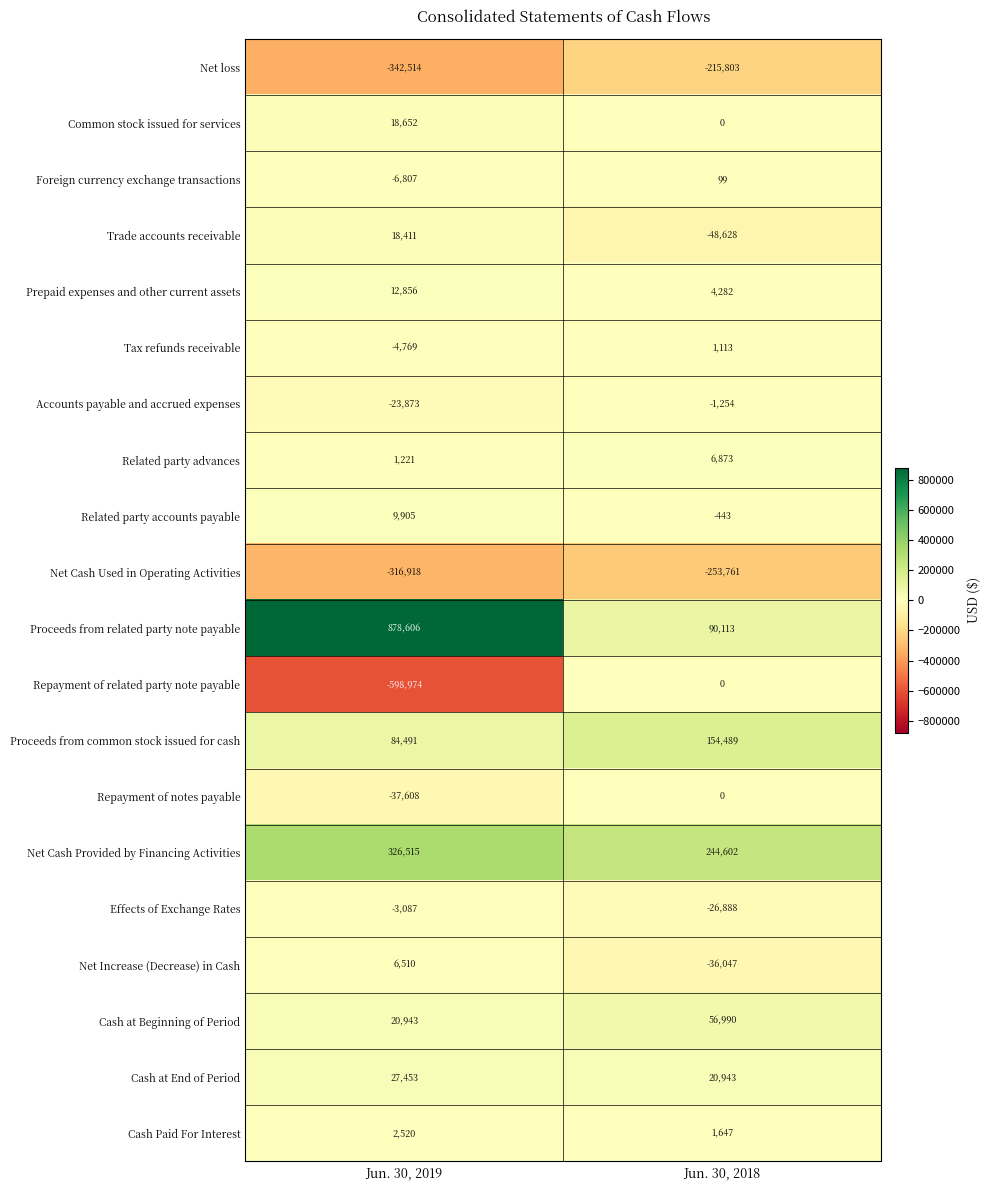

Which series has the largest total across all categories?

Proceeds from related party note payable